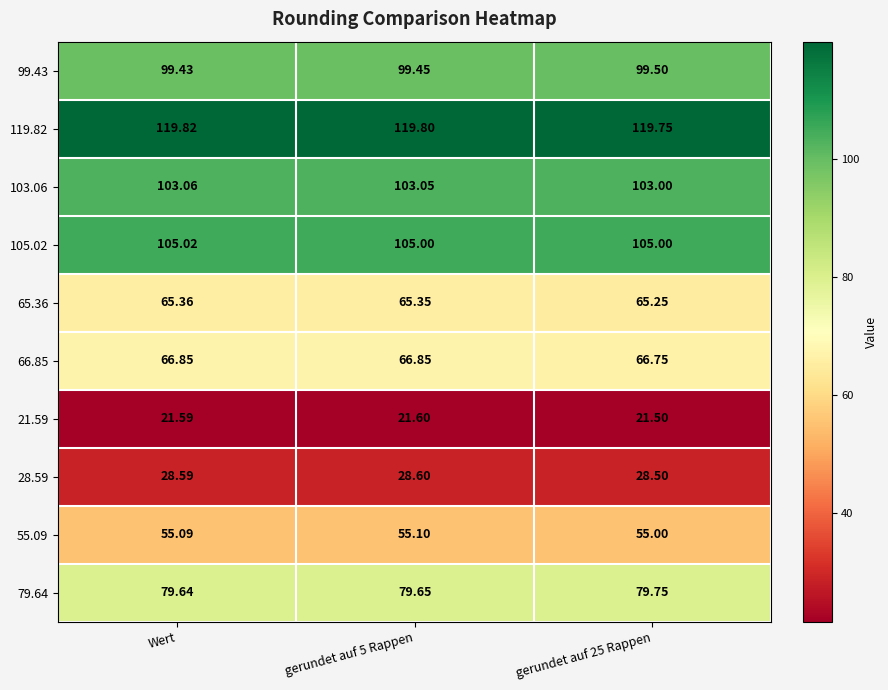

Is the value of 28.59 at gerundet auf 25 Rappen greater than the value of 119.82 at gerundet auf 25 Rappen?

No